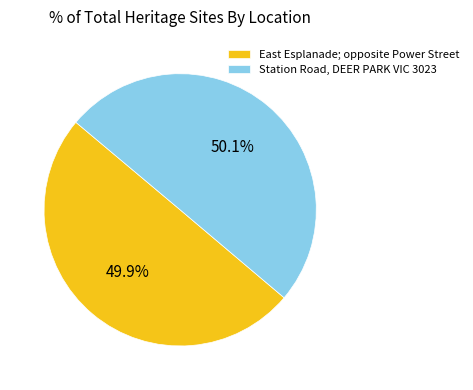

To the nearest percent, what is the average slice percentage?

50%